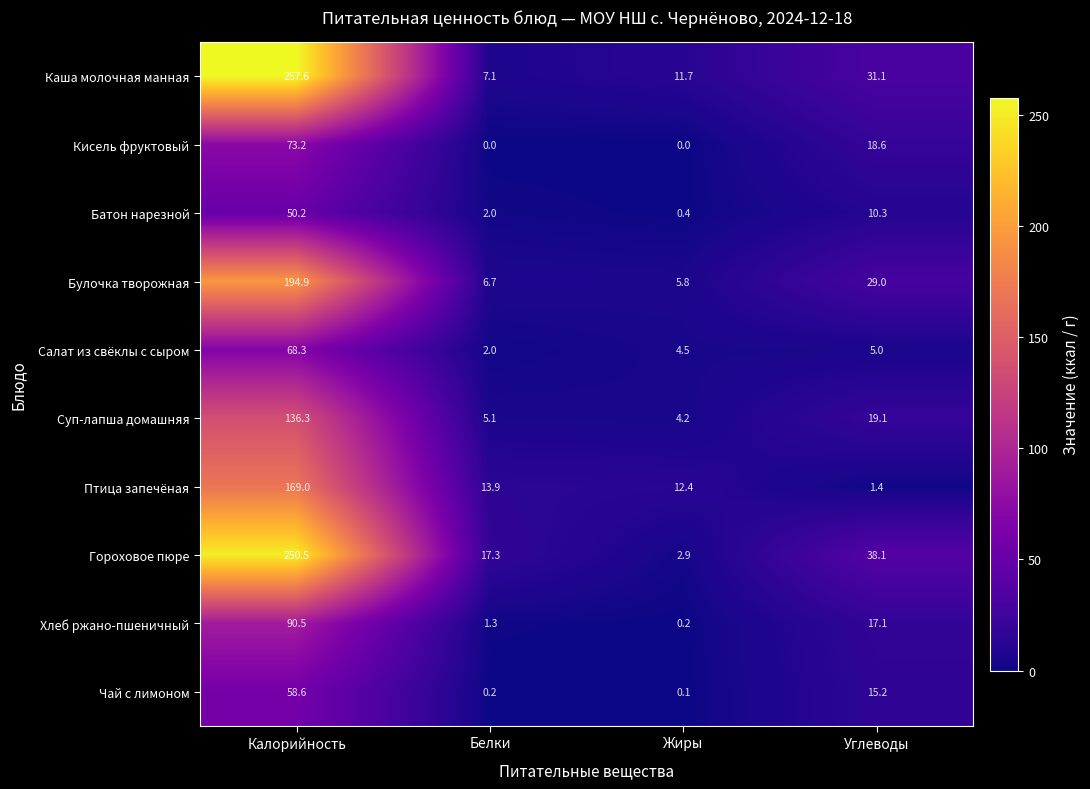

List the series in order of their peak value, highest first.

Каша молочная манная, Гороховое пюре, Булочка творожная, Птица запечёная, Суп-лапша домашняя, Хлеб ржано-пшеничный, Кисель фруктовый, Салат из свёклы с сыром, Чай с лимоном, Батон нарезной